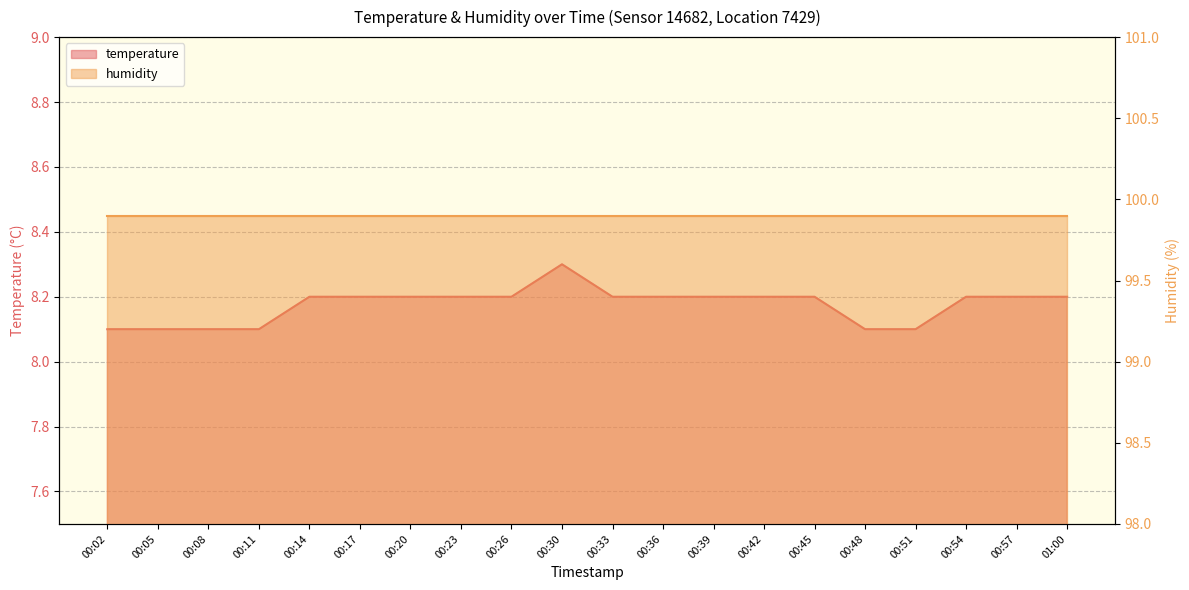

Reading right to left, extract all data points from this chart.

8.2	8.2	8.2	8.1	8.1	8.2	8.2	8.2	8.2	8.2	8.3	8.2	8.2	8.2	8.2	8.2	8.1	8.1	8.1	8.1